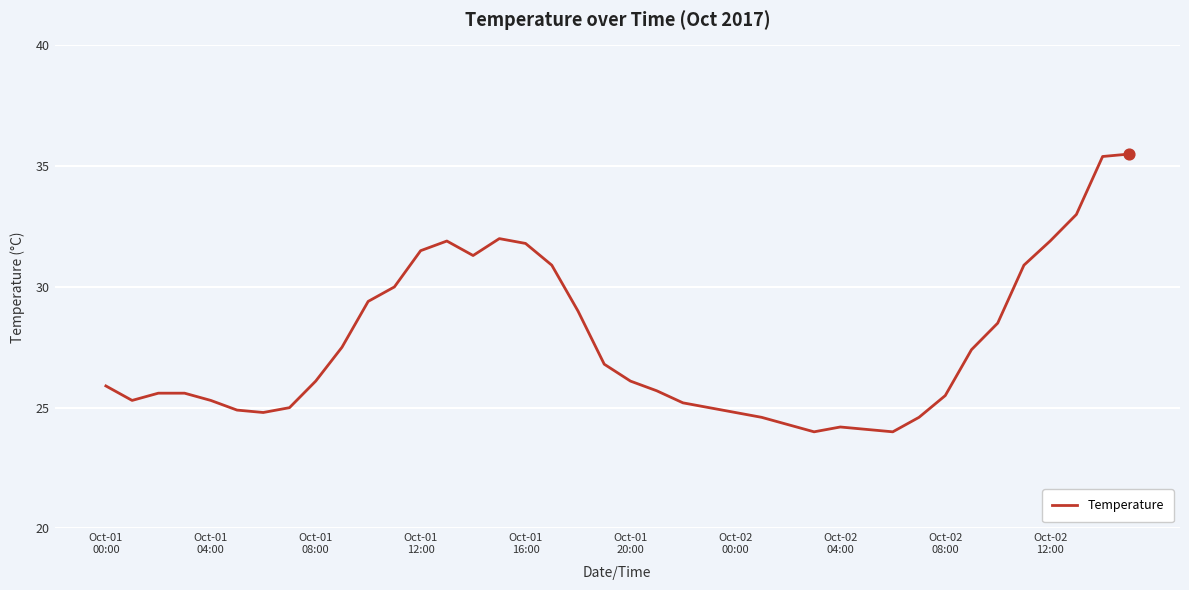

What is the difference between the maximum and minimum values?

11.5